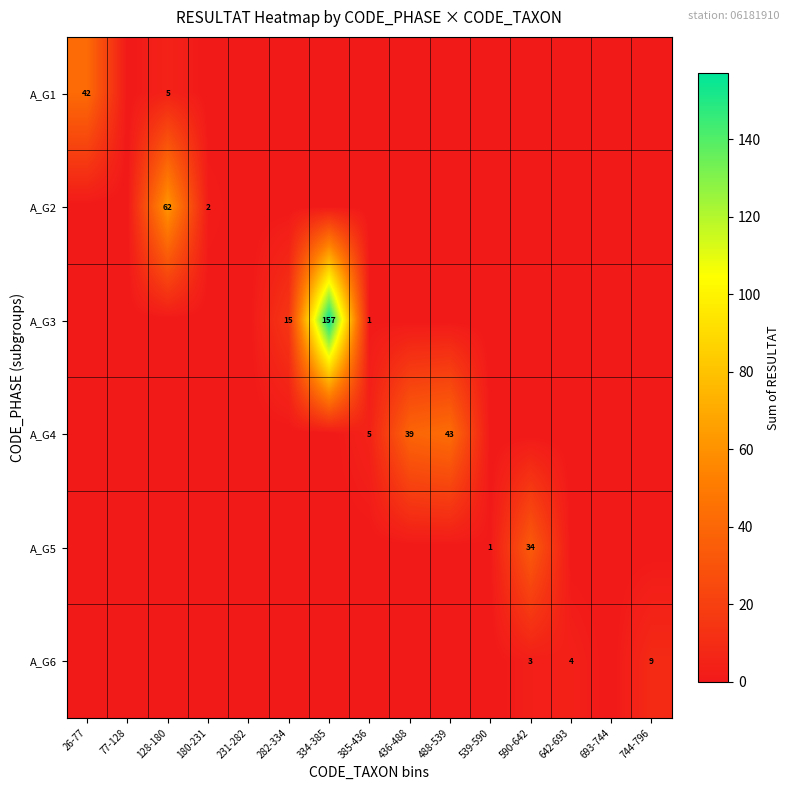

Is it true that A_G3 equals 94 at 642-693?

False